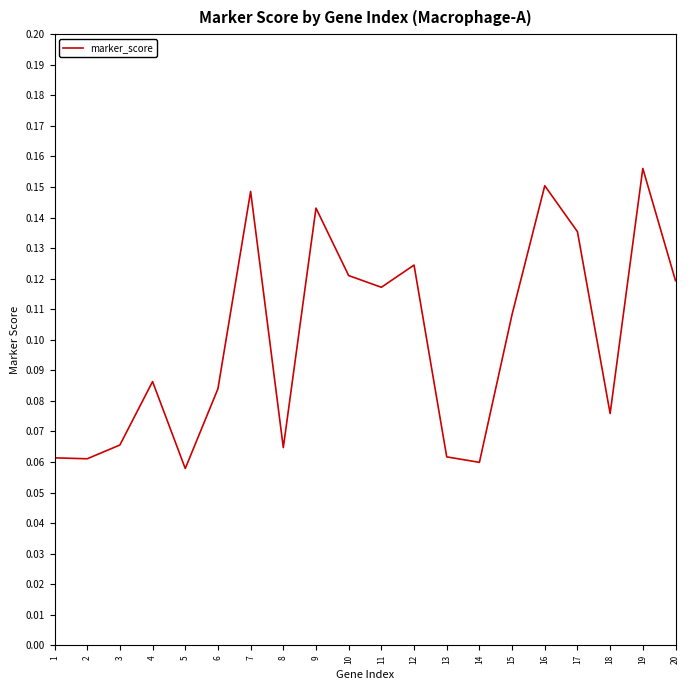

Is it true that the value at 19 is 0.1?

False